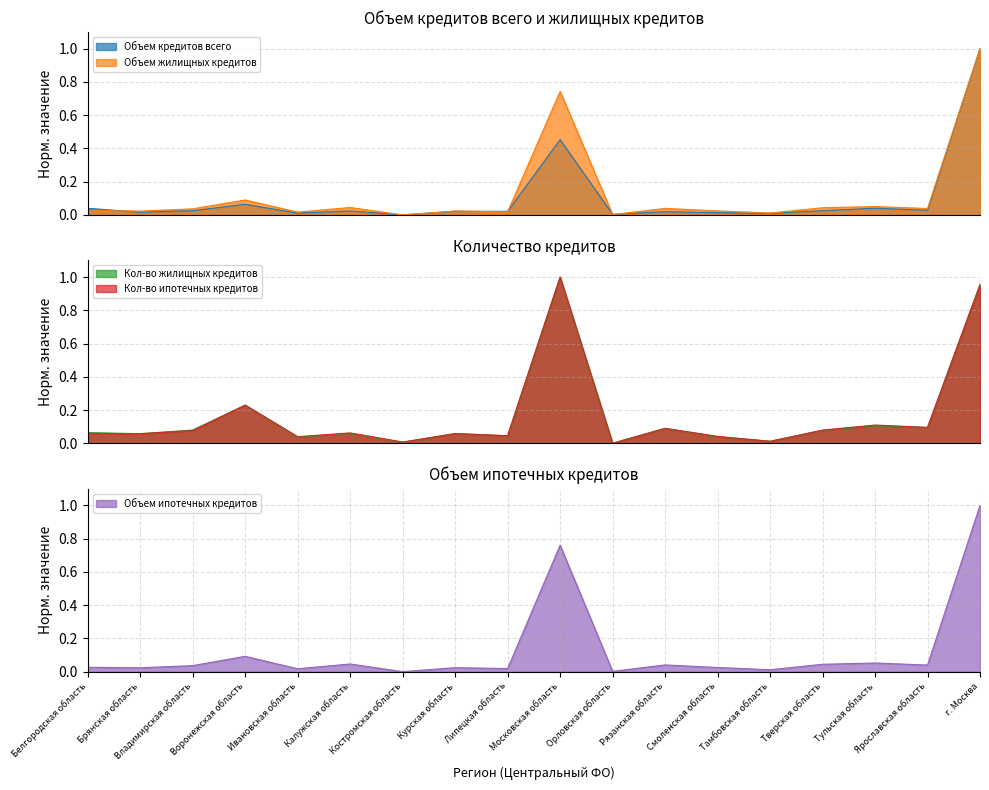

What is the label of the 1st point from the left?

Белгородская область